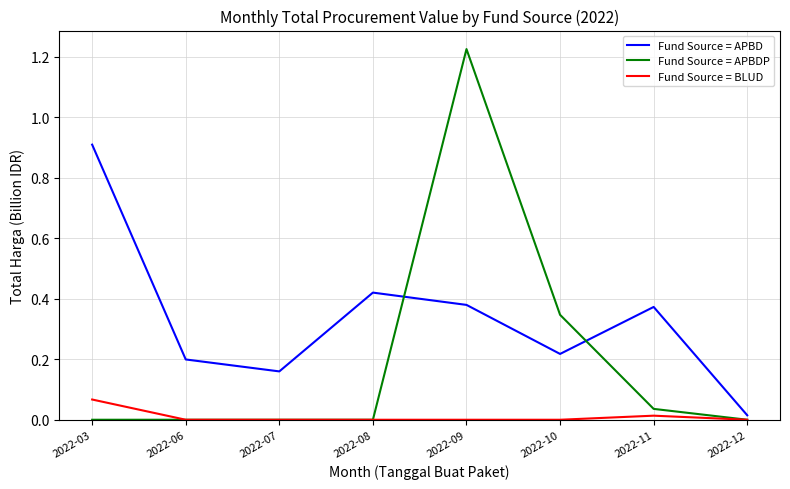

At 2022-09, list the series in order from smallest to largest.

Fund Source = BLUD, Fund Source = APBD, Fund Source = APBDP